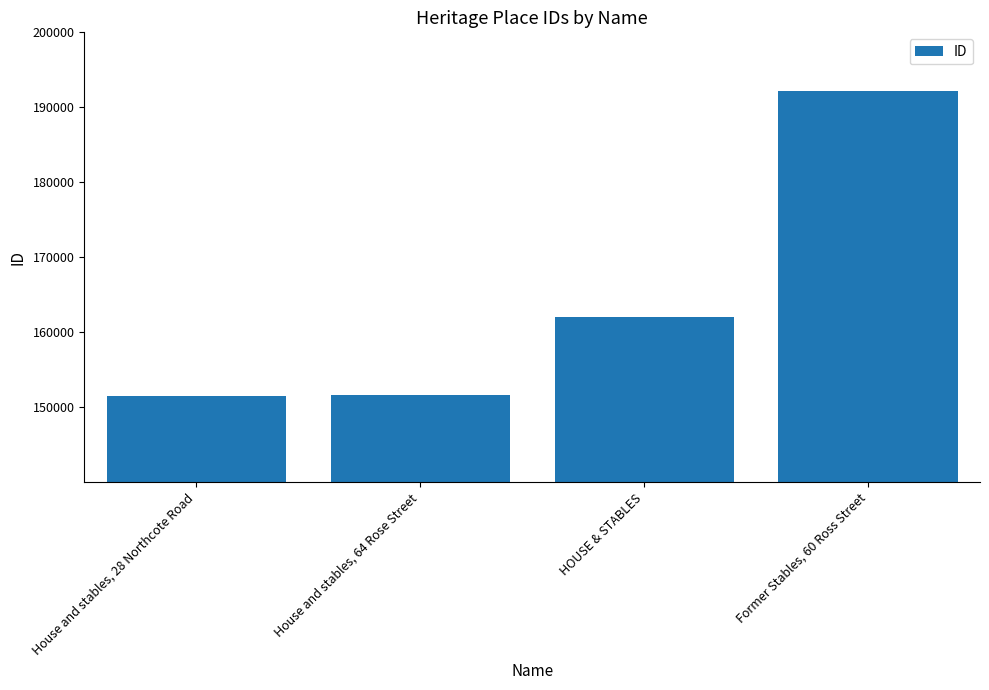

What is the sum of the values at House and stables, 64 Rose Street and House and stables, 28 Northcote Road?

303152